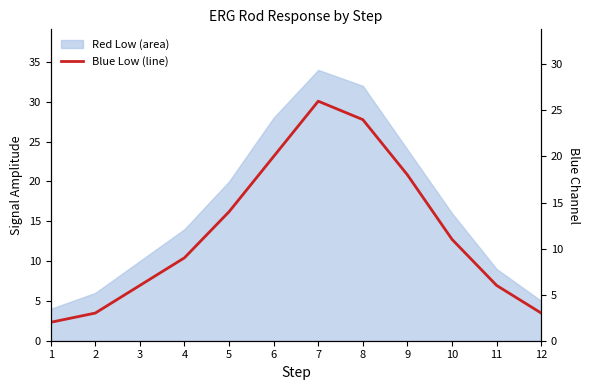

Reading right to left, list all the values displayed in this chart.

12=3	11=6	10=11	9=18	8=24	7=26	6=20	5=14	4=9	3=6	2=3	1=2